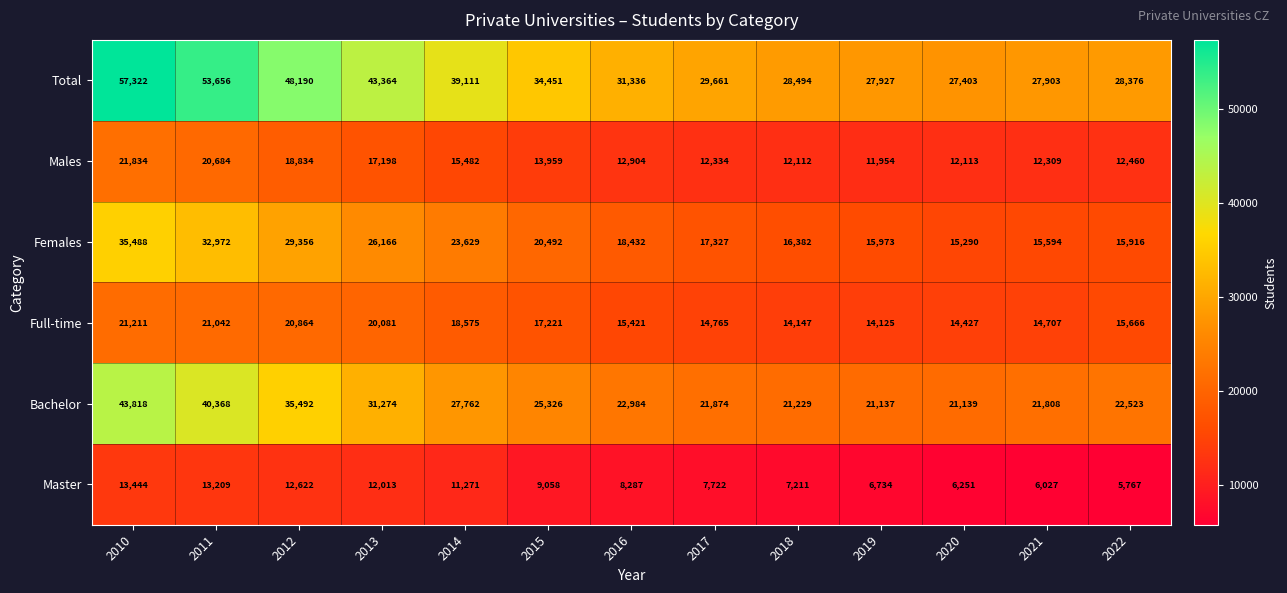

At 2011, list the series in order from largest to smallest.

Total, Bachelor, Females, Full-time, Males, Master